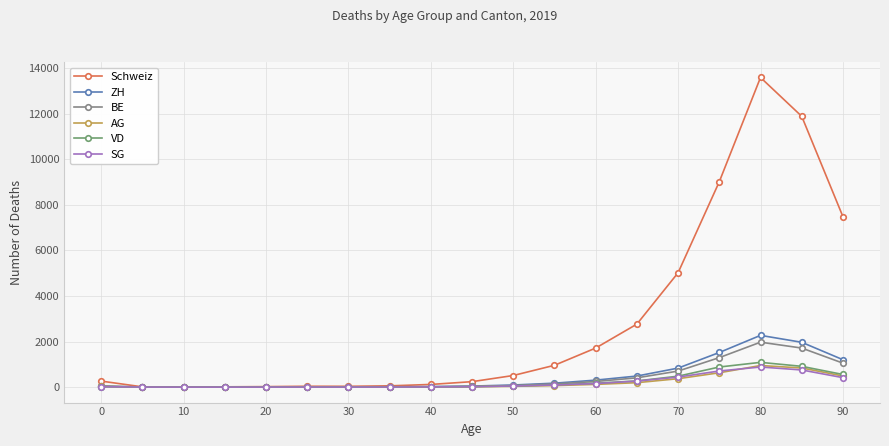

Which series has the largest total across all categories?

Schweiz